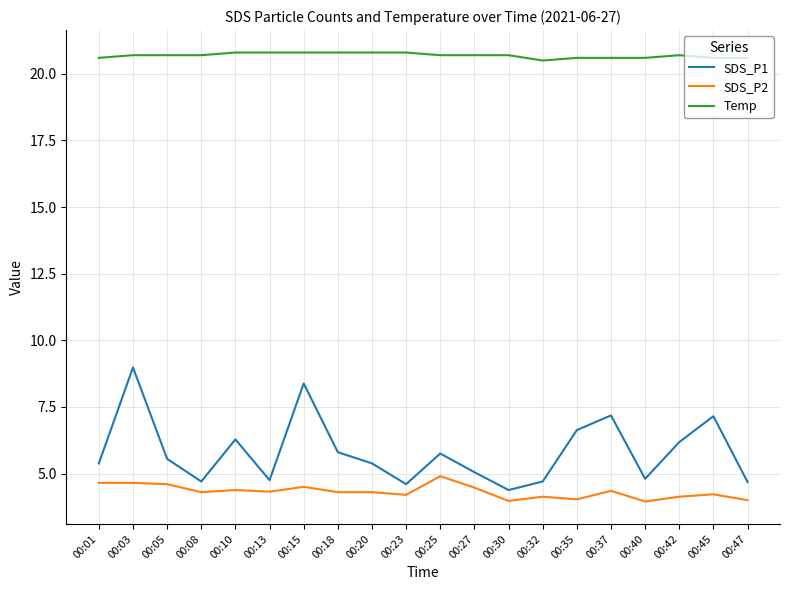

What is the total value across all series at 00:23?

29.6